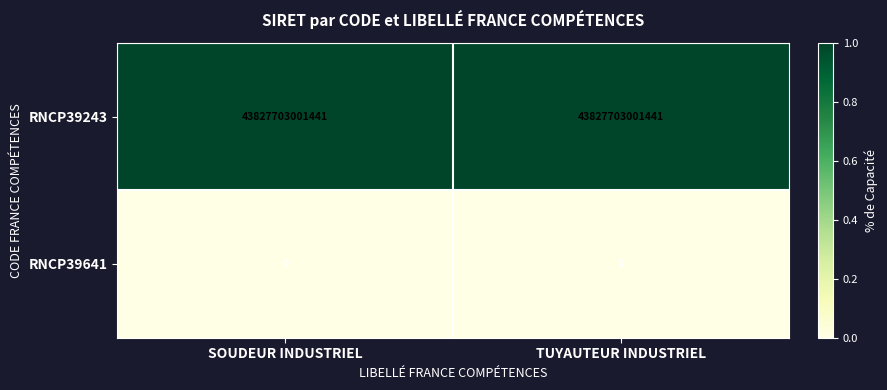

Is the value of RNCP39641 at SOUDEUR INDUSTRIEL greater than the value of RNCP39243 at TUYAUTEUR INDUSTRIEL?

No